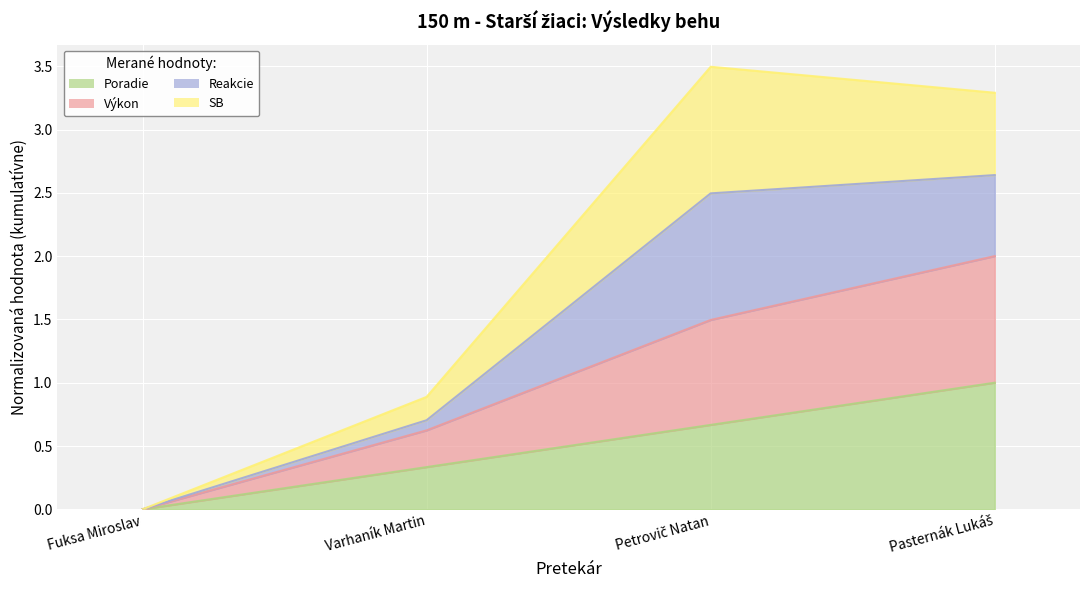

Does the chart display data point markers on the line(s)?

No